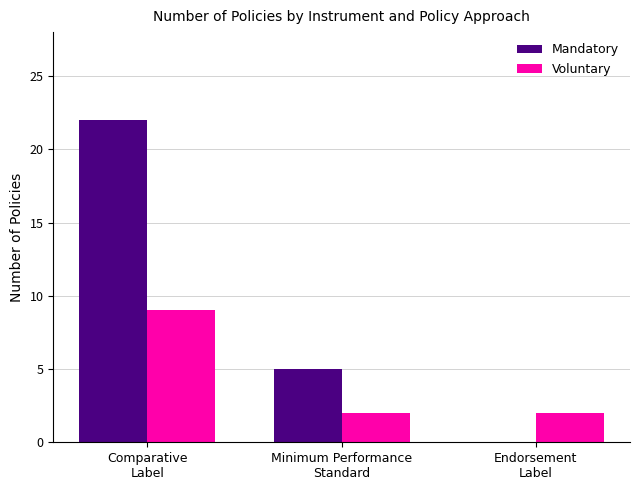

What is the sum of all Voluntary values?

13